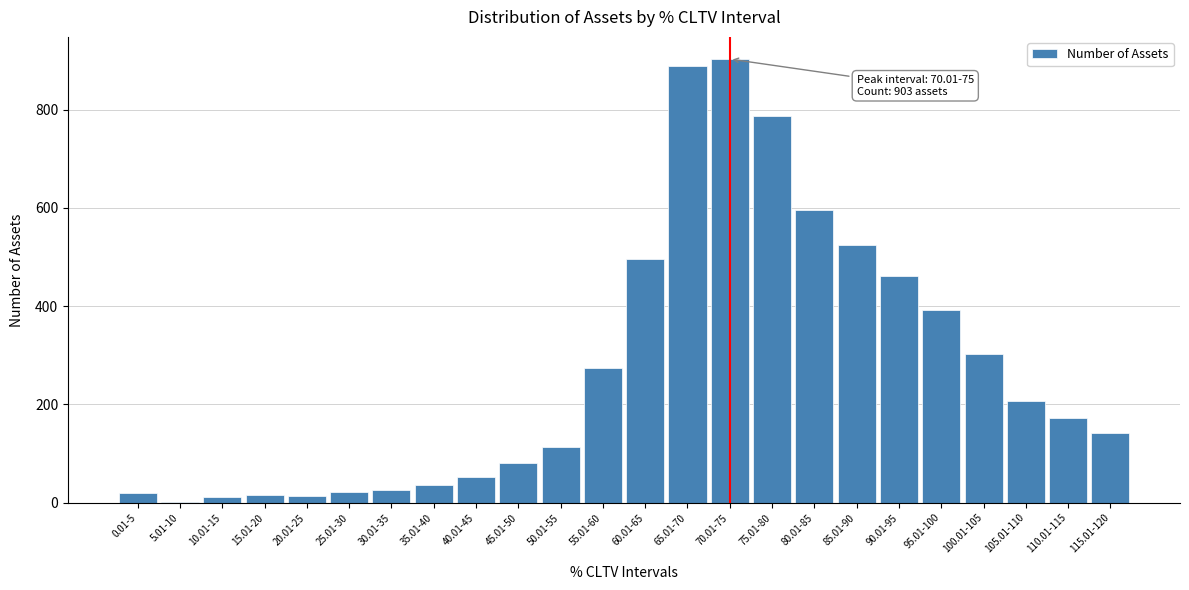

What is the sum of all values?

6540